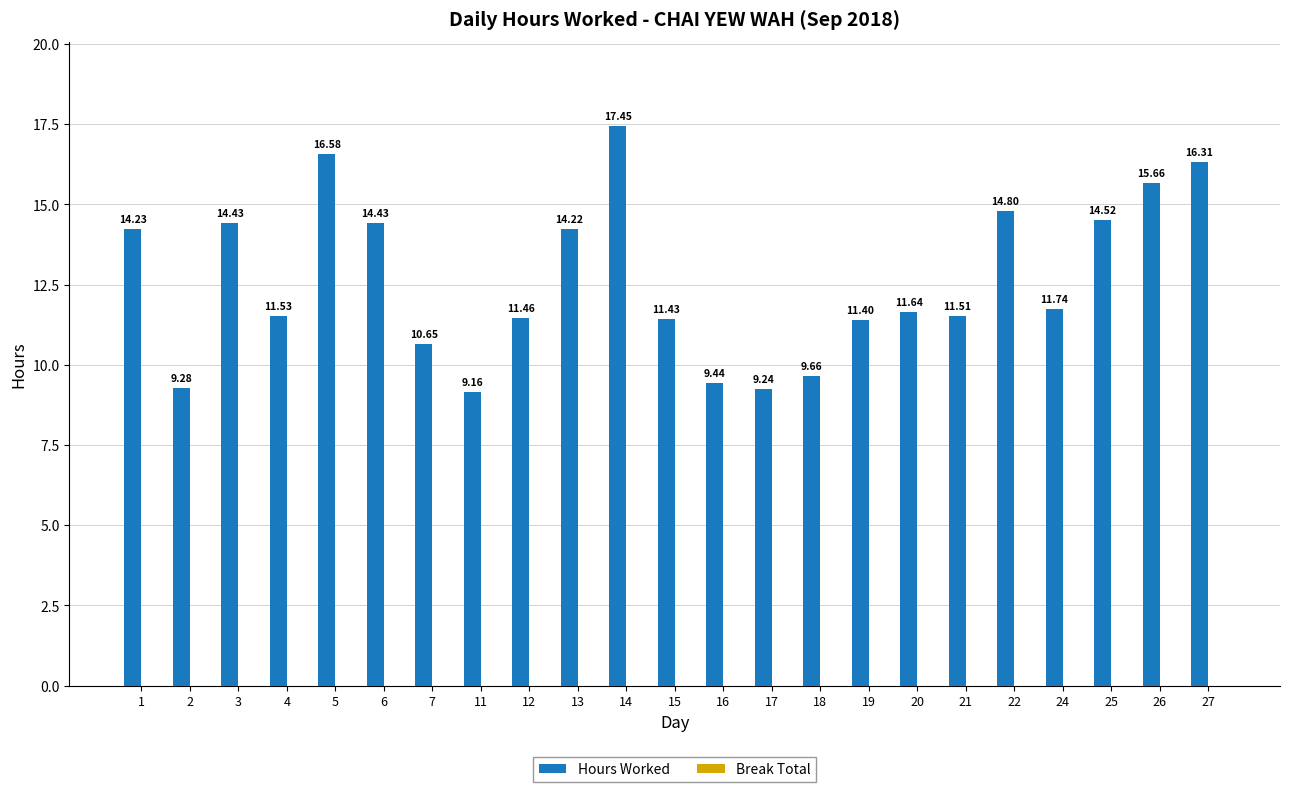

How many bars are there in total?

23